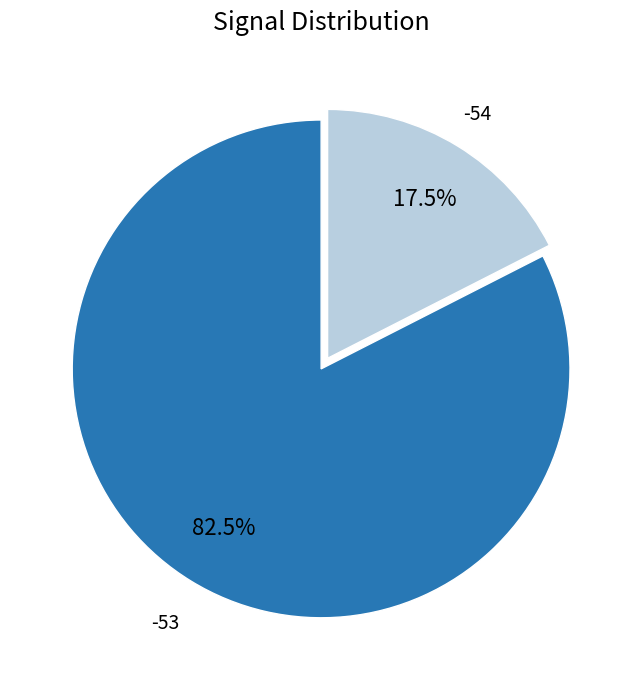

Rank the categories by value from highest to lowest.

-53, -54